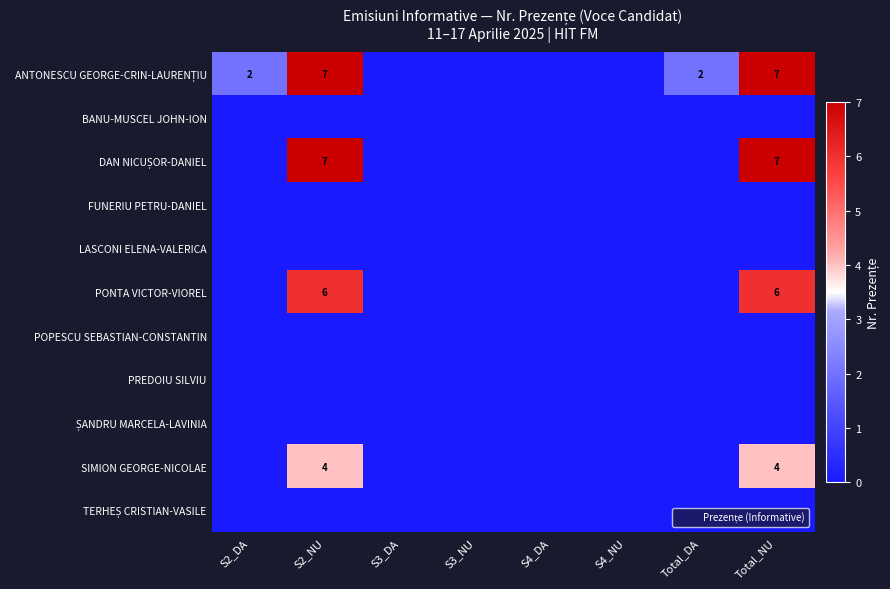

What is the difference between the maximum and minimum values in the DAN NICUȘOR-DANIEL series?

7